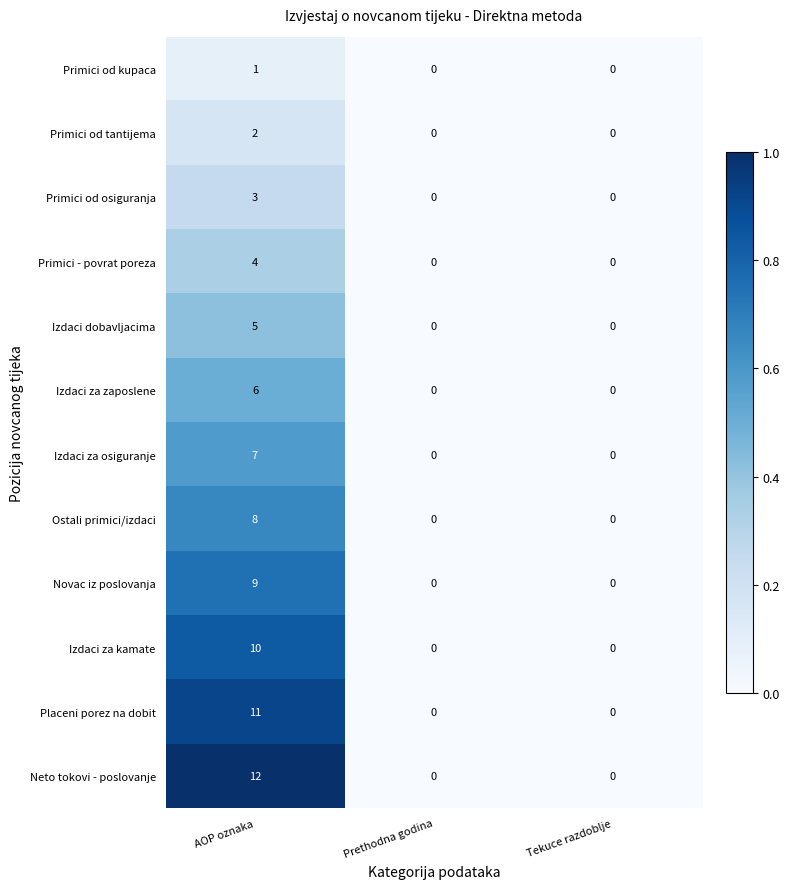

At which category does the chart reach its peak across all series?

AOP oznaka